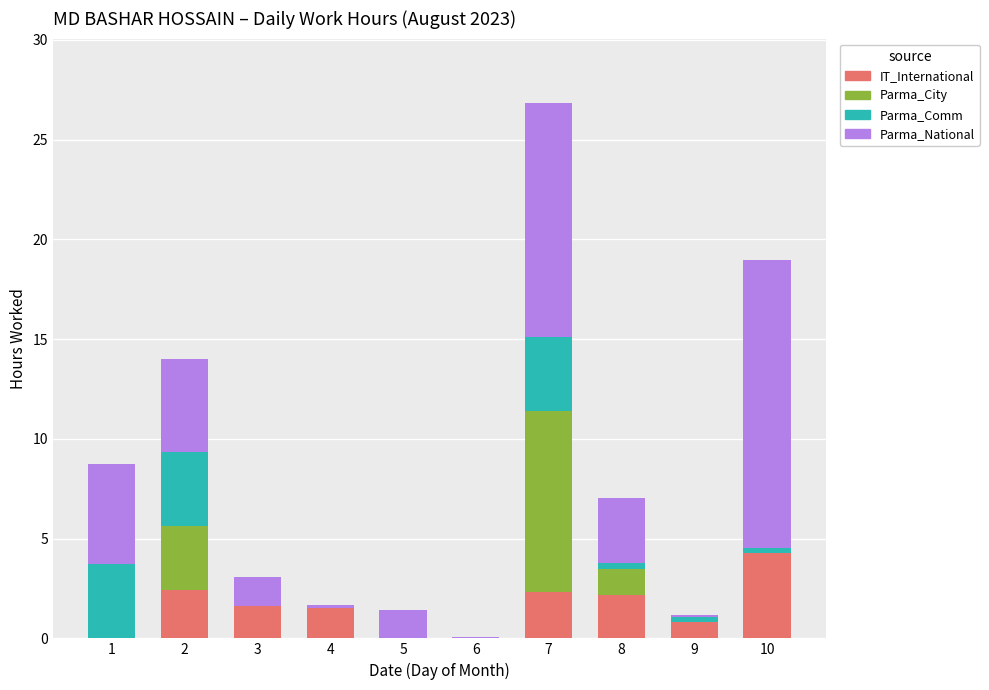

Is it true that IT_International equals 0.0 at 5?

True